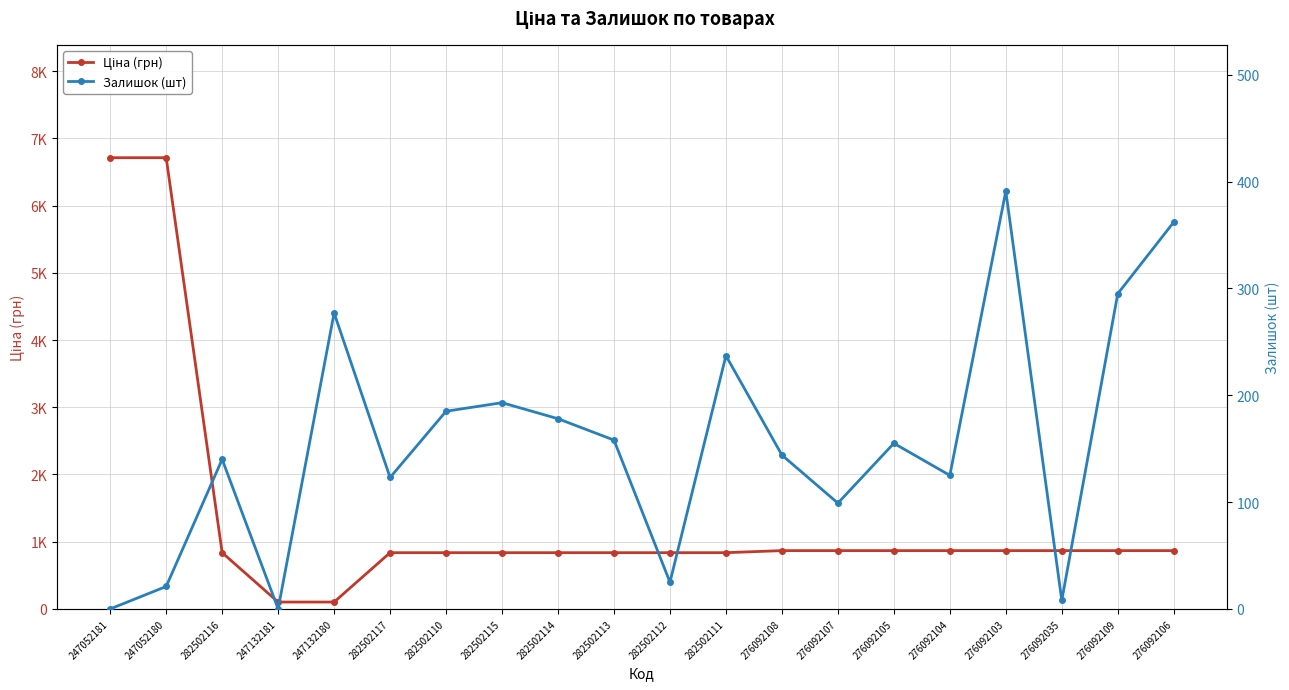

Reading right to left, transcribe all the data shown in this chart.

Ціна (грн): 867.3	867.3	867.3	867.3	867.3	867.3	867.3	867.3	836.7	836.7	836.7	836.7	836.7	836.7	836.7	102.3	102.3	836.7	6713.0	6713.0
Залишок (шт): 362.0	295.0	8.0	391.0	125.0	155.0	99.0	144.0	237.0	25.0	158.0	178.0	193.0	185.0	123.0	277.0	0.0	140.0	21.0	0.0